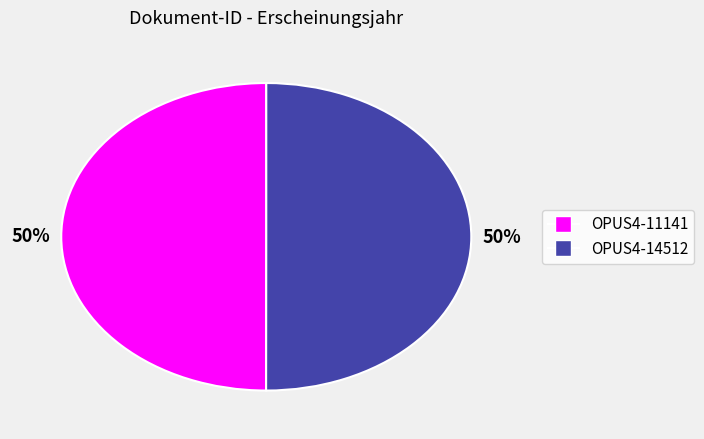

Approximately how many times larger is the value at OPUS4-14512 compared to OPUS4-11141?

1.0